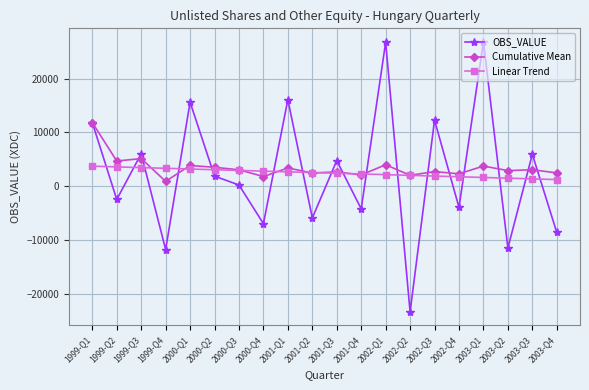

Which category has the lowest value across all series?

2002-Q2